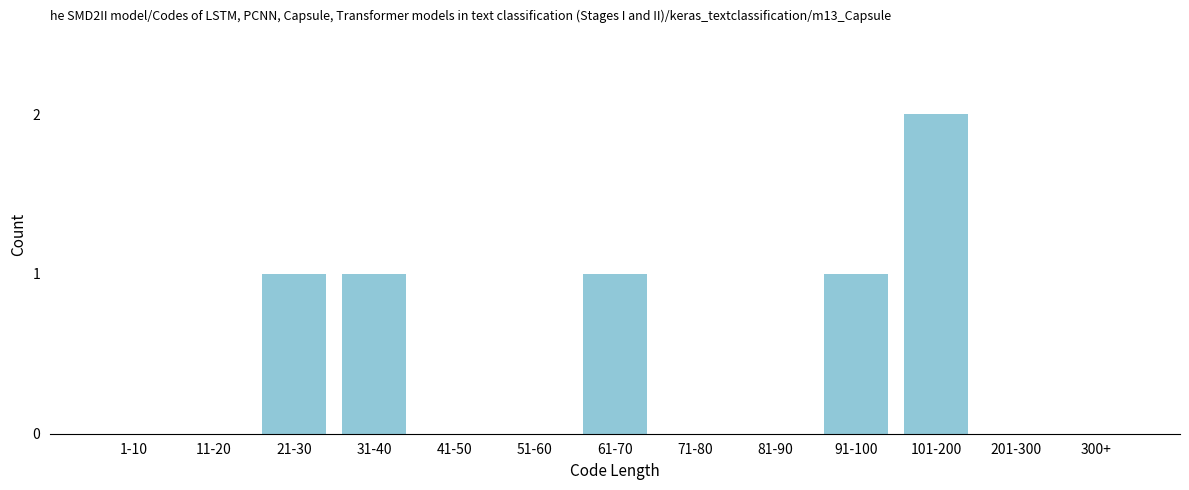

Reading right to left, list all the values displayed in this chart.

300+=0	201-300=0	101-200=2	91-100=1	81-90=0	71-80=0	61-70=1	51-60=0	41-50=0	31-40=1	21-30=1	11-20=0	1-10=0